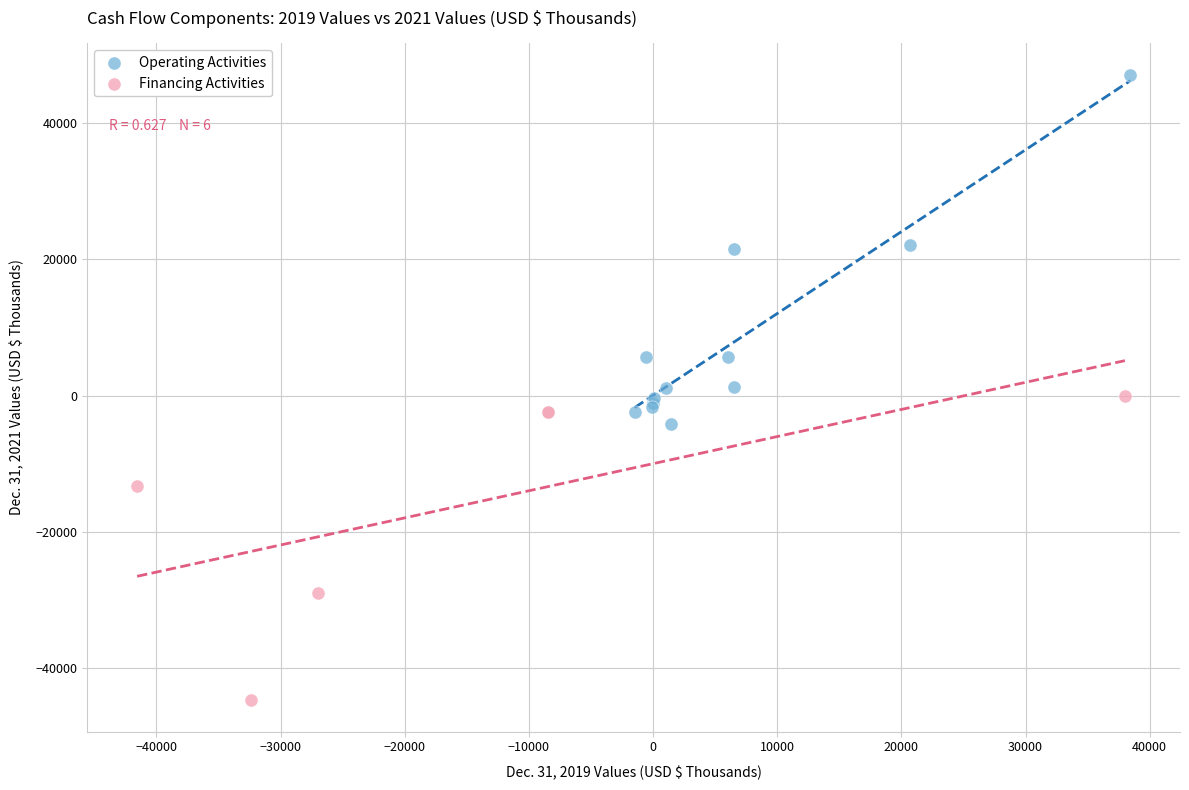

What are all the series names shown in the legend?

Operating Activities, Financing Activities